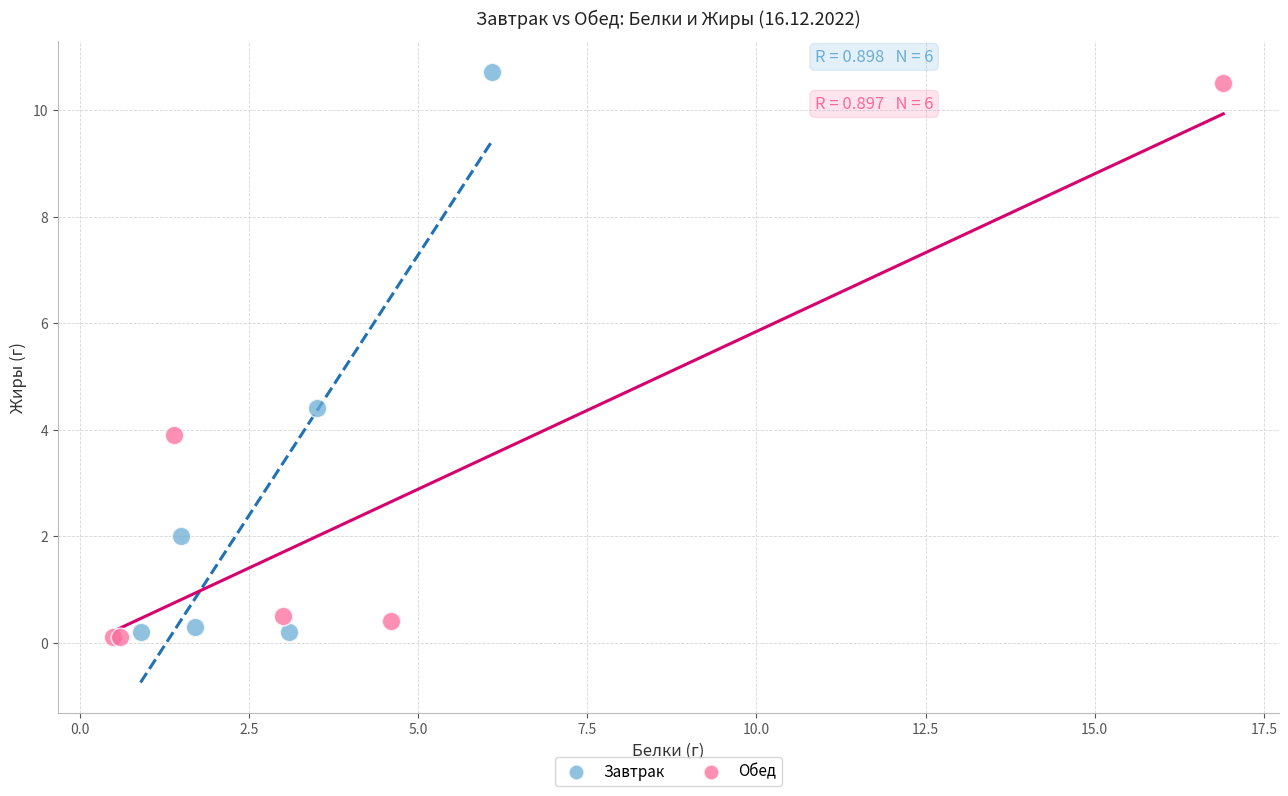

What are all the series names shown in the legend?

Завтрак, Обед